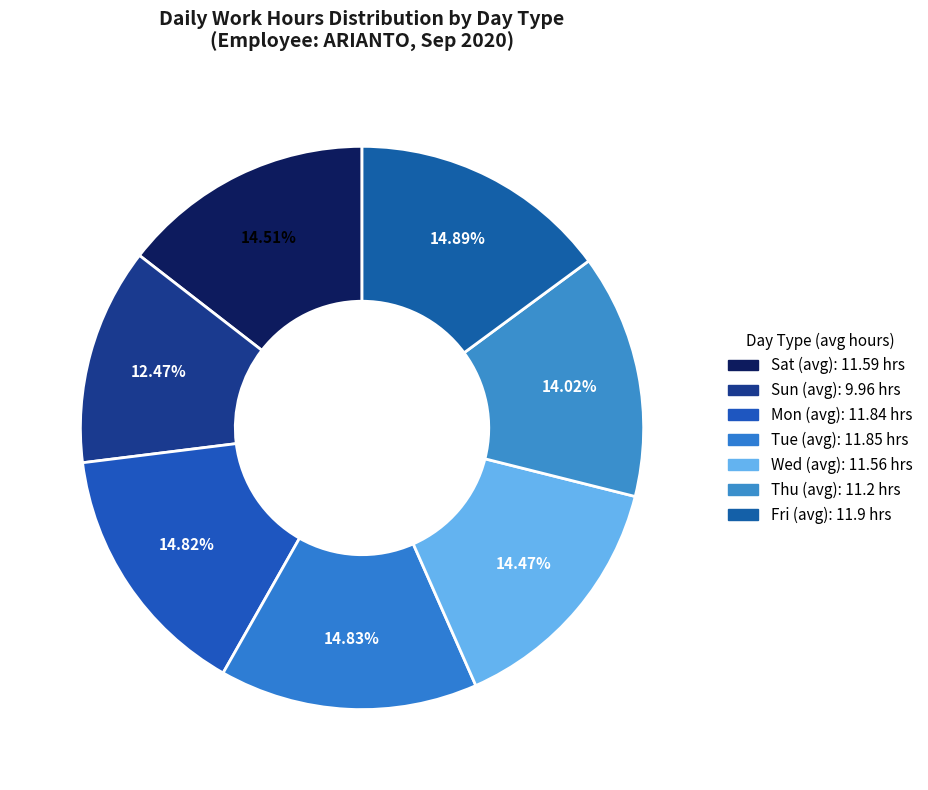

Count the number of slices in the pie.

7